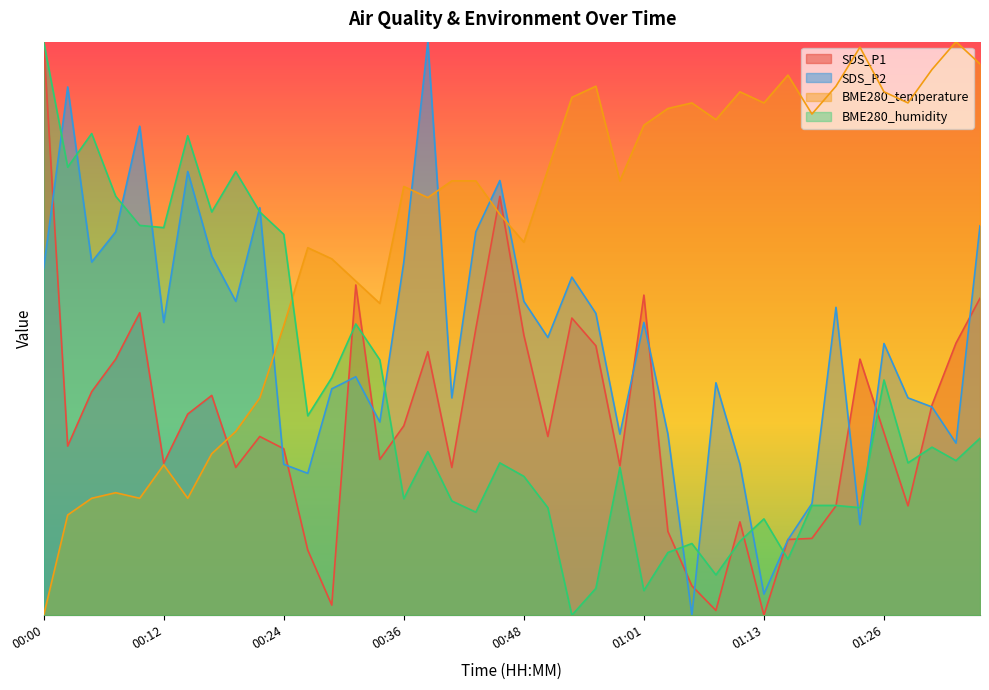

How many series are shown in this chart?

4